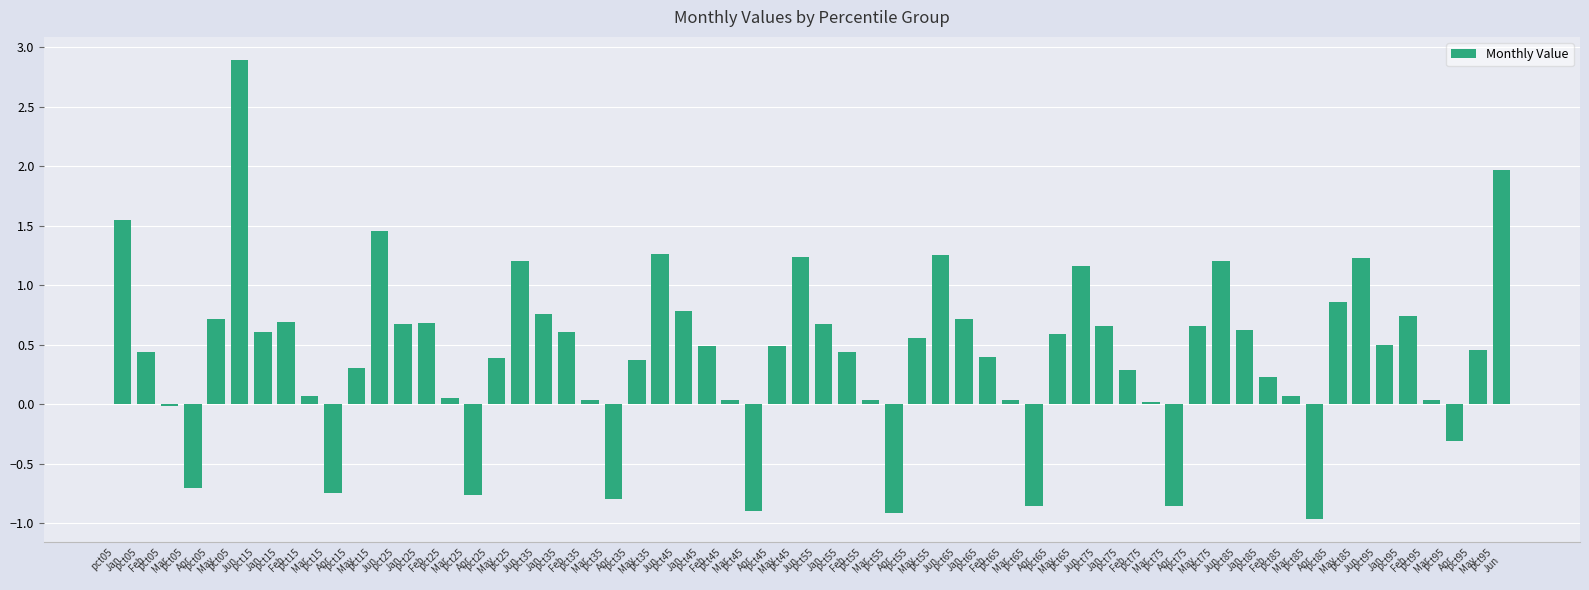

What is the greatest value displayed?

2.9